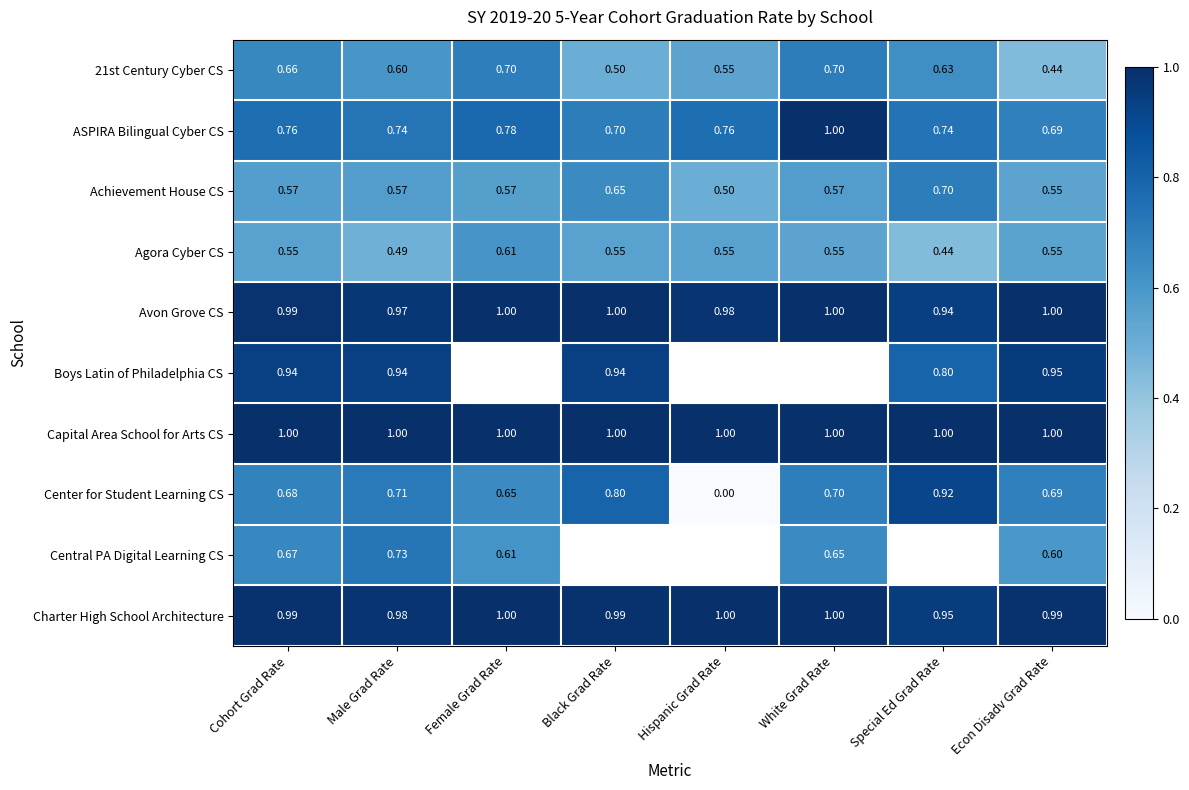

How many categories are shown in the chart?

8